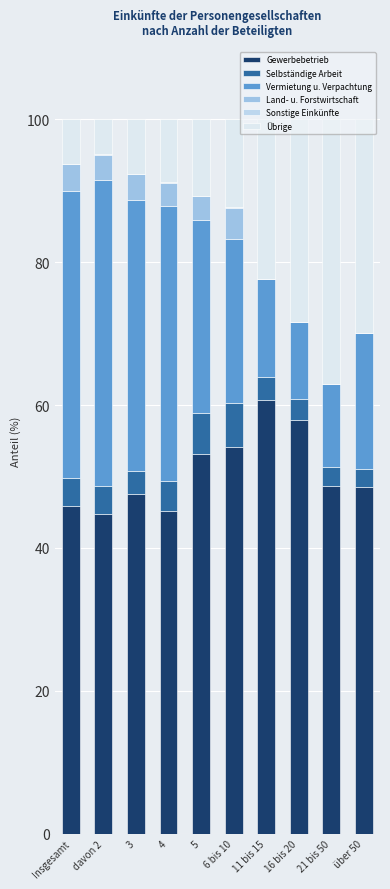

Are the bars grouped side by side (vs. stacked)?

No